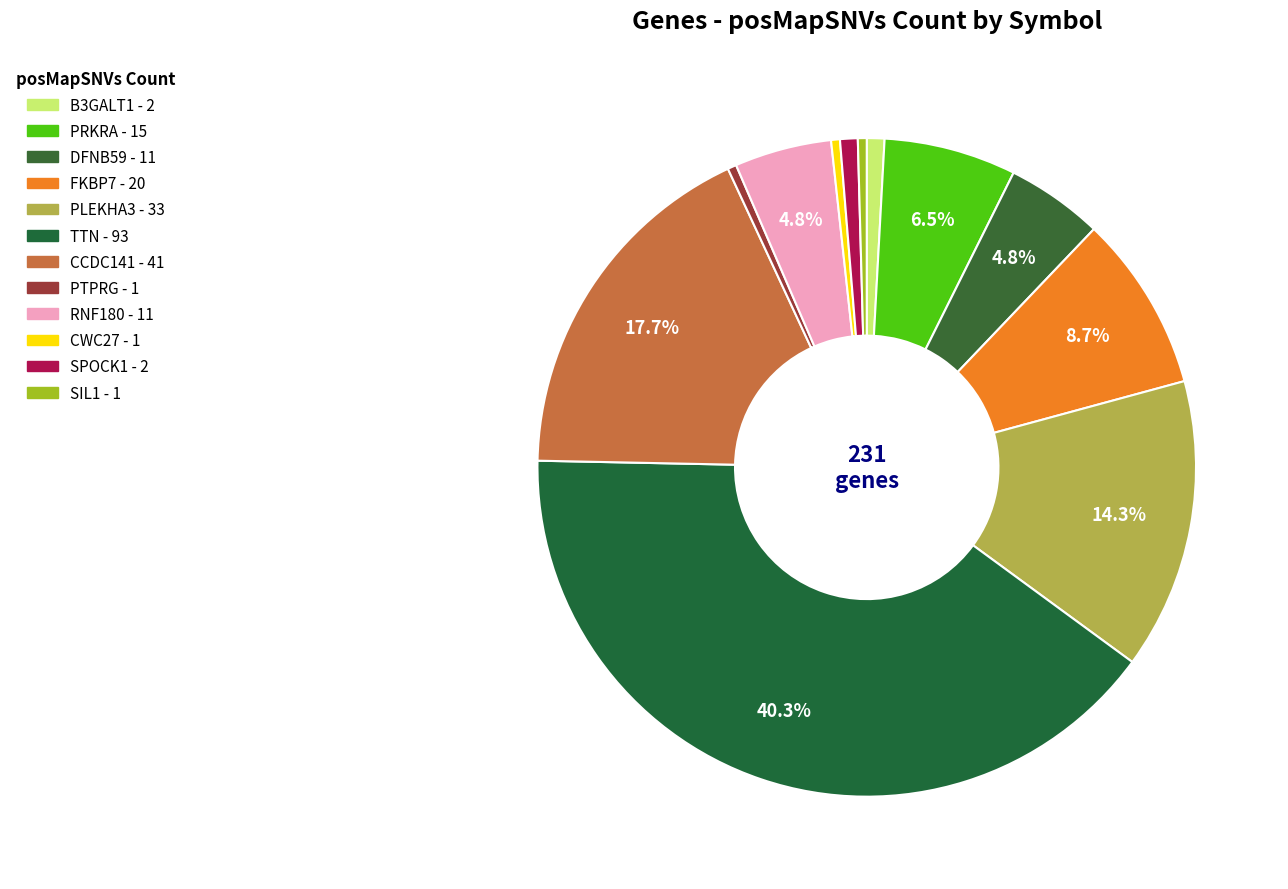

What percentage is the PLEKHA3 slice, to the nearest percent?

14%